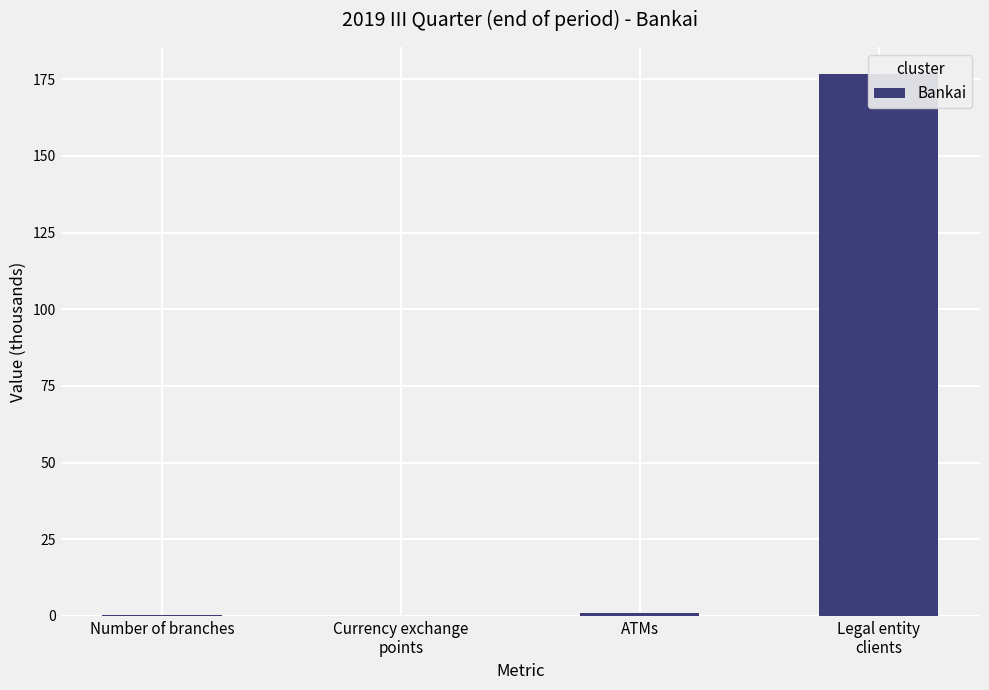

True or false: the data shows 308.1 at Legal entity
clients.

False